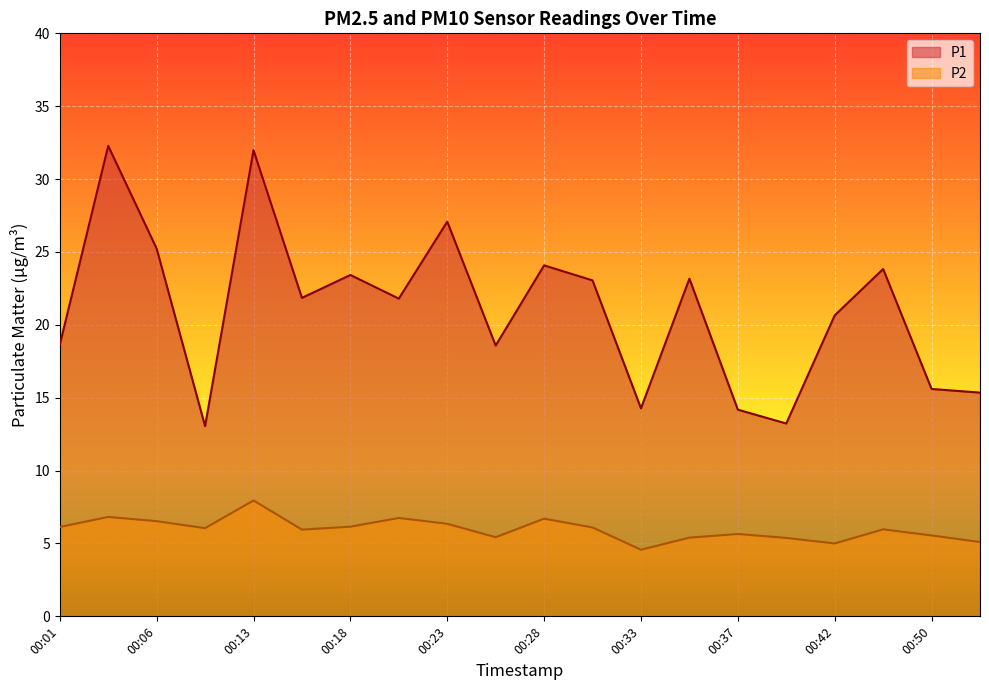

How many lines are shown in the chart?

2